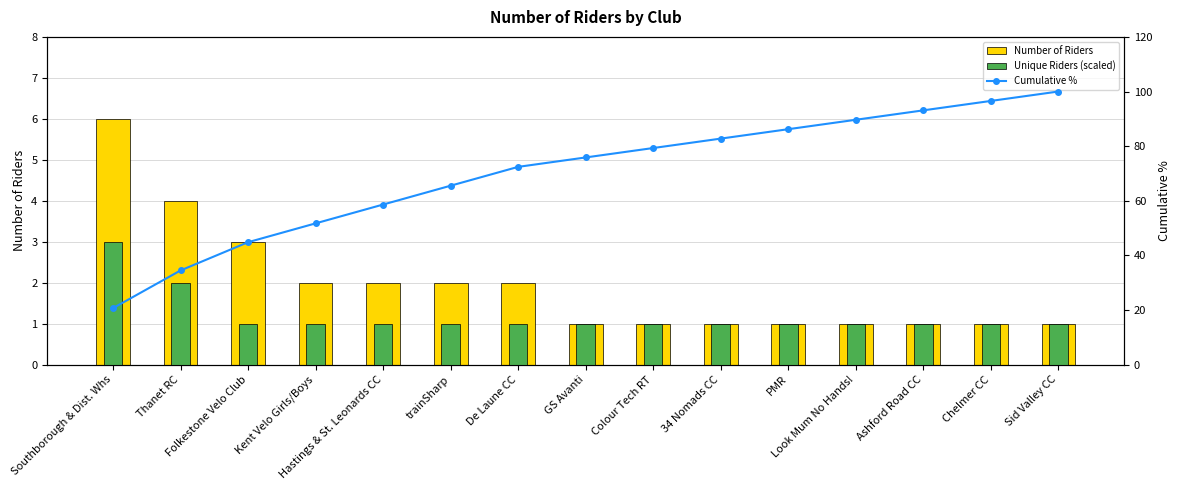

What is the label of the 14th bar from the right?

Thanet RC